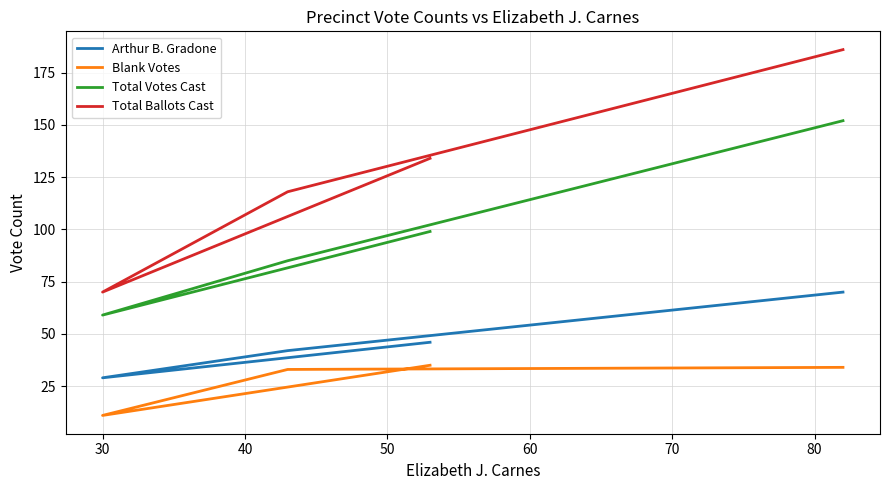

True or false: Total Votes Cast and Total Ballots Cast cross at least once.

False